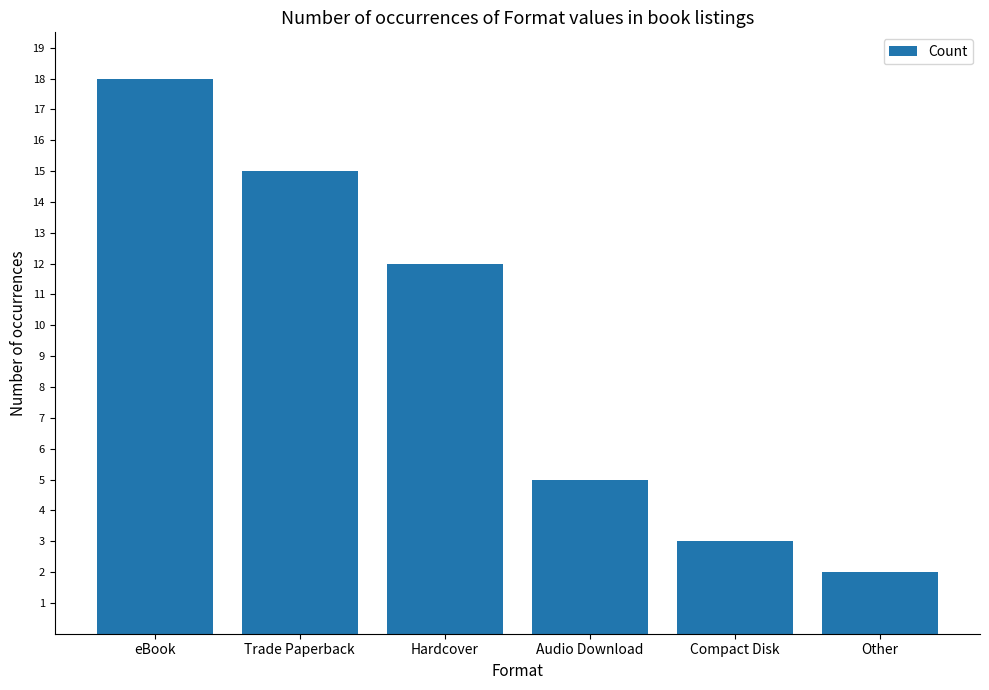

Between Trade Paperback and Hardcover, which is larger?

Trade Paperback